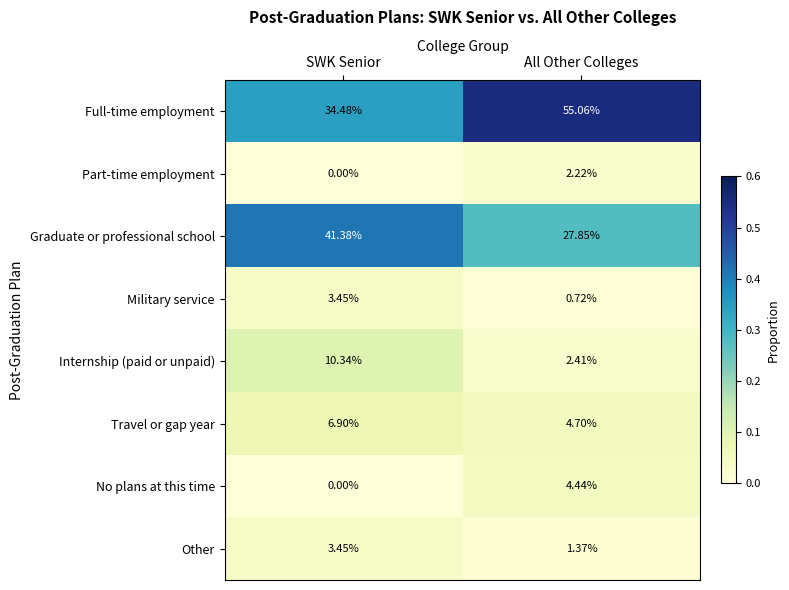

Which category has the lowest value in the Part-time employment series?

SWK Senior